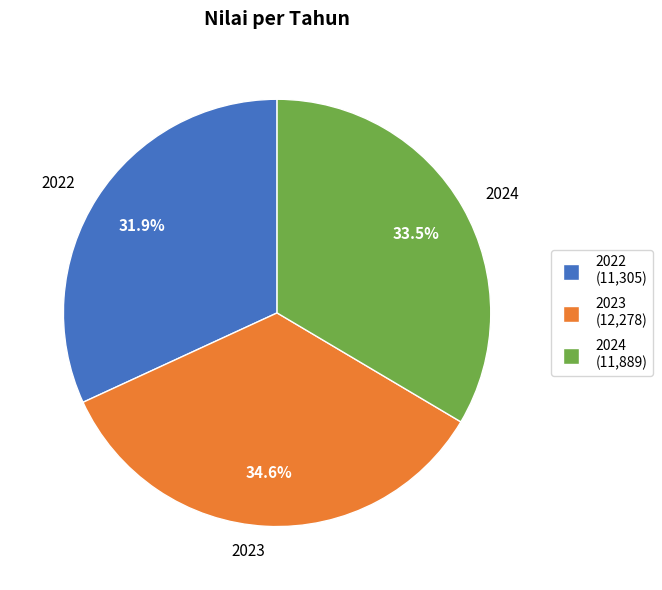

The 2022 slice represents 32% of the pie. True or false?

True